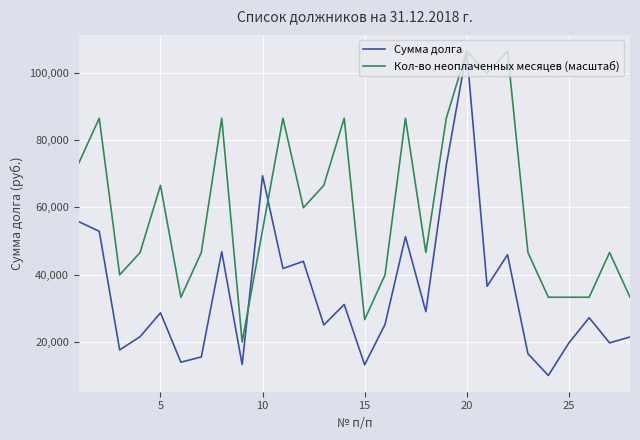

Which series has the largest total across all categories?

Кол-во неоплаченных месяцев (масштаб)